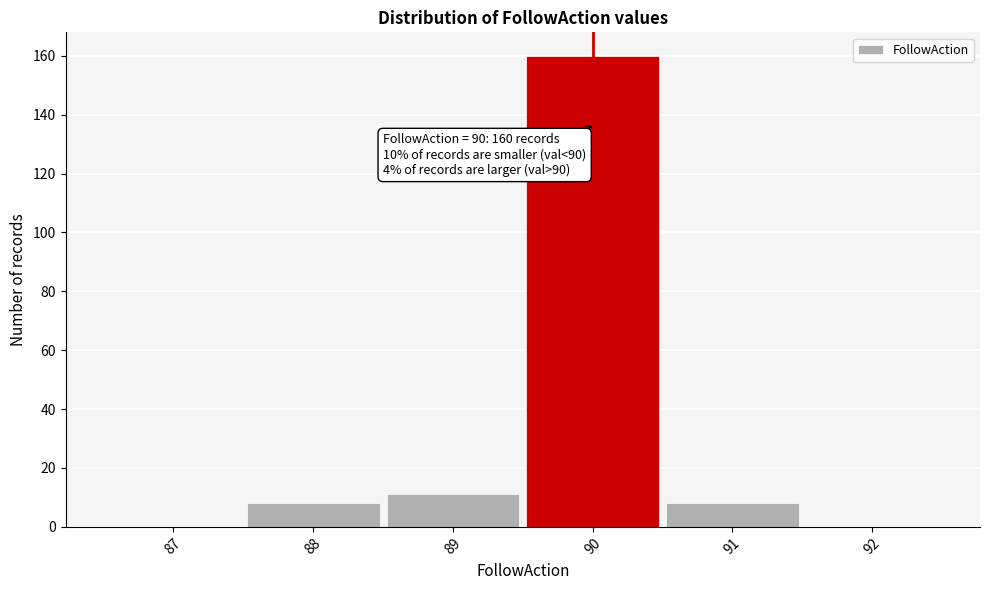

Over which range of the x-axis is the bar tallest?

89.5 to 90.5